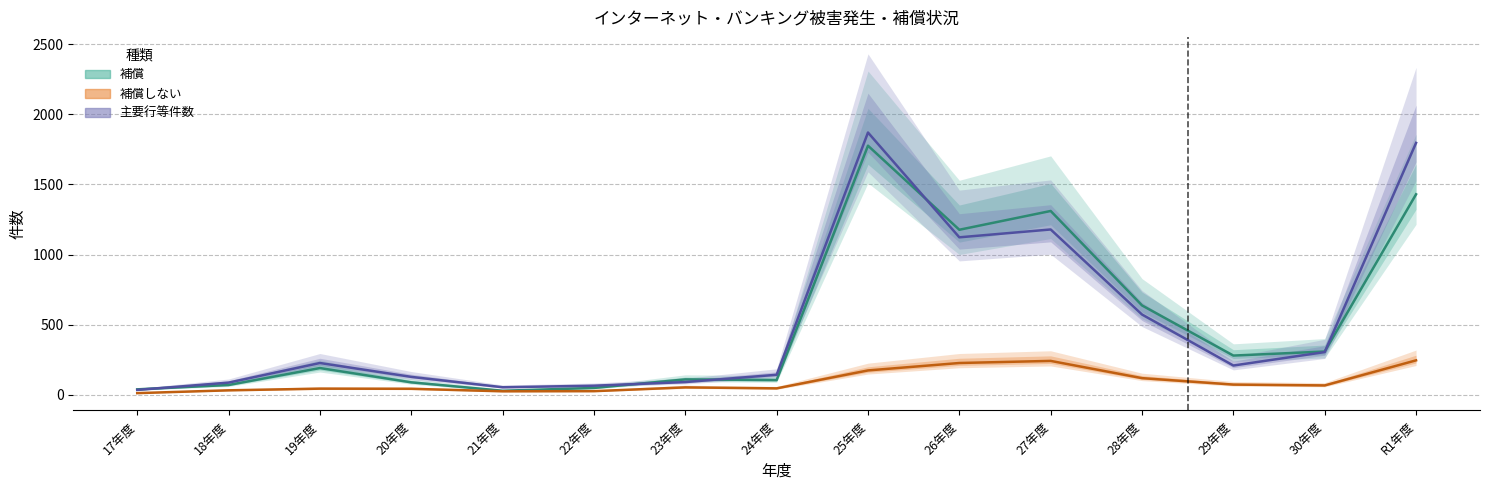

How many interior local valleys does the 主要行等件数 series have?

3